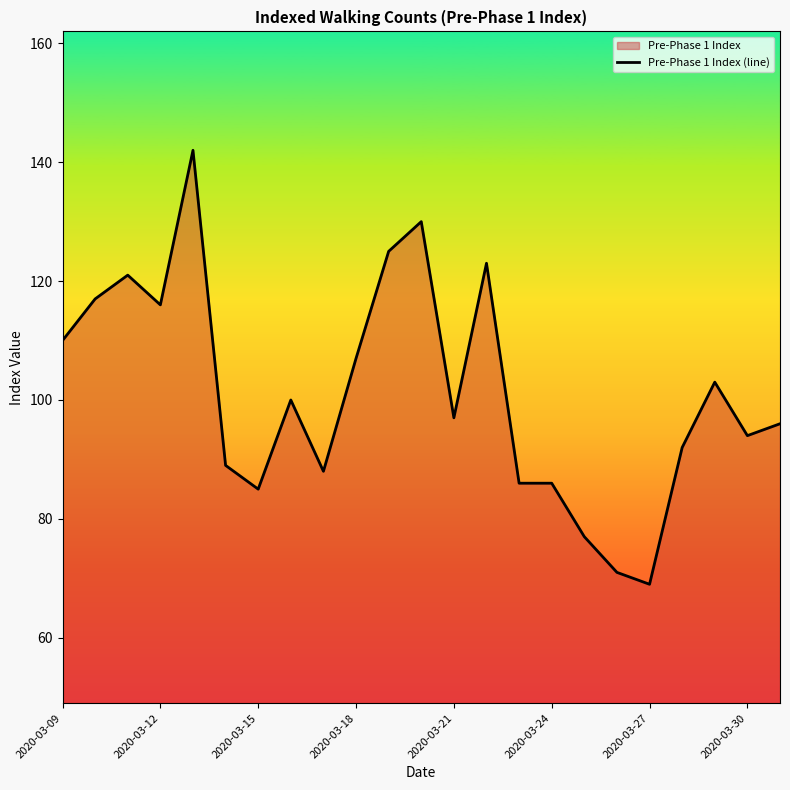

Reading right to left, what are all the values shown in this chart?

96	94	103	92	69	71	77	86	86	123	97	130	125	107	88	100	85	89	142	116	121	117	110